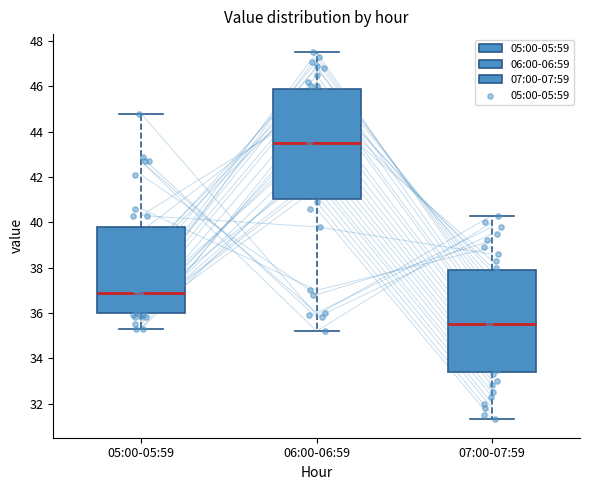

Where does the median line of the box for 06:00-06:59 sit on the y-axis? The values are not printed on the chart, so give them approximately, as read against the axis.

43.6